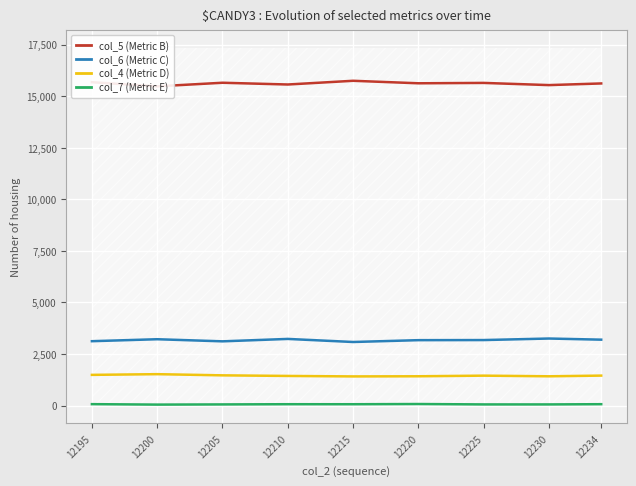

At which label is col_7 (Metric E) closest to 62?

12215